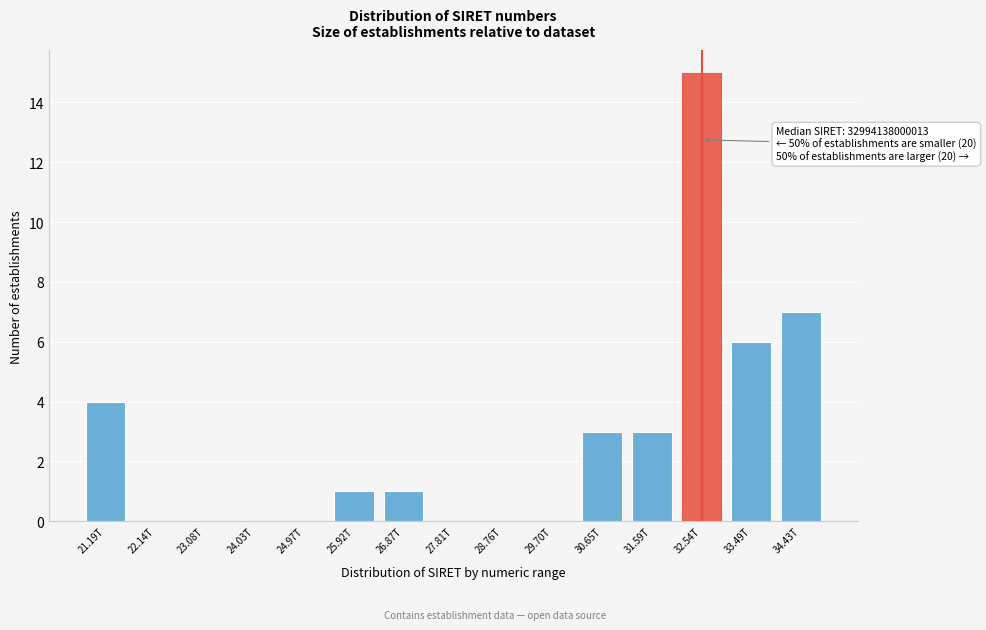

Reading left to right, transcribe all the data shown in this chart.

21.19T=4	22.14T=0	23.08T=0	24.03T=0	24.97T=0	25.92T=1	26.87T=1	27.81T=0	28.76T=0	29.70T=0	30.65T=3	31.59T=3	32.54T=15	33.49T=6	34.43T=7